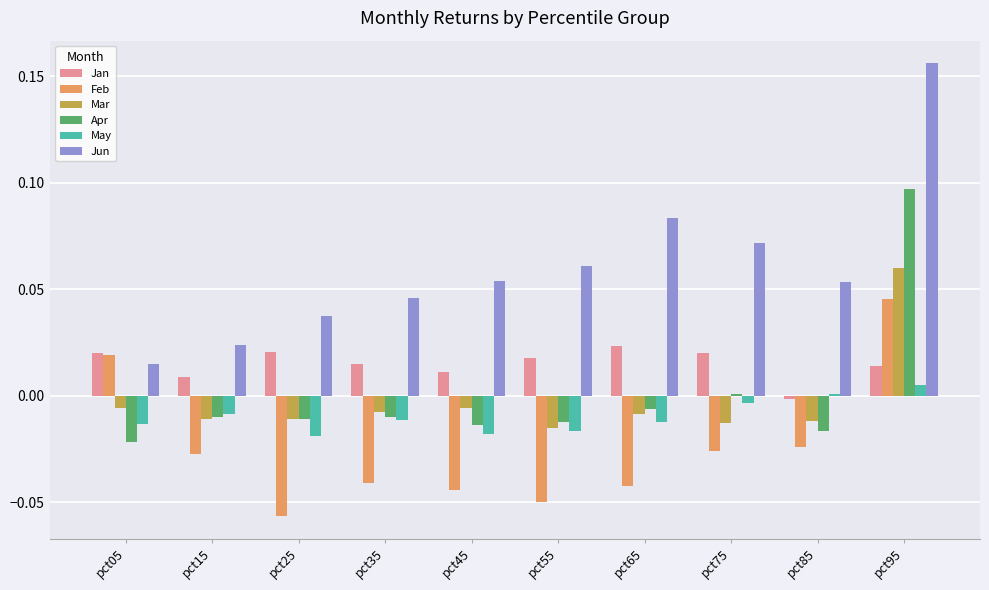

Which series has the largest total across all categories?

Jun